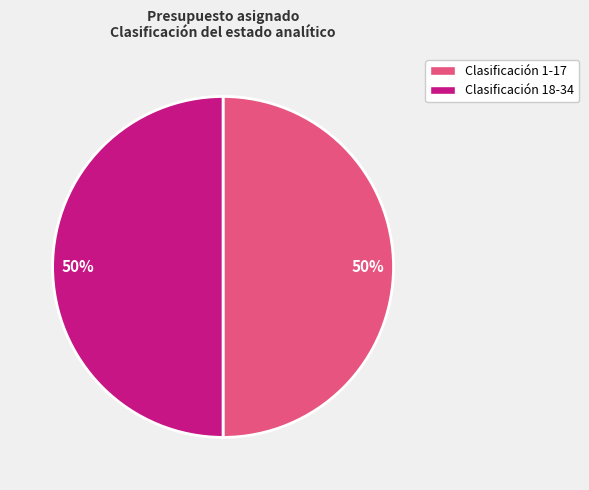

To the nearest percent, what is the average slice percentage?

50%